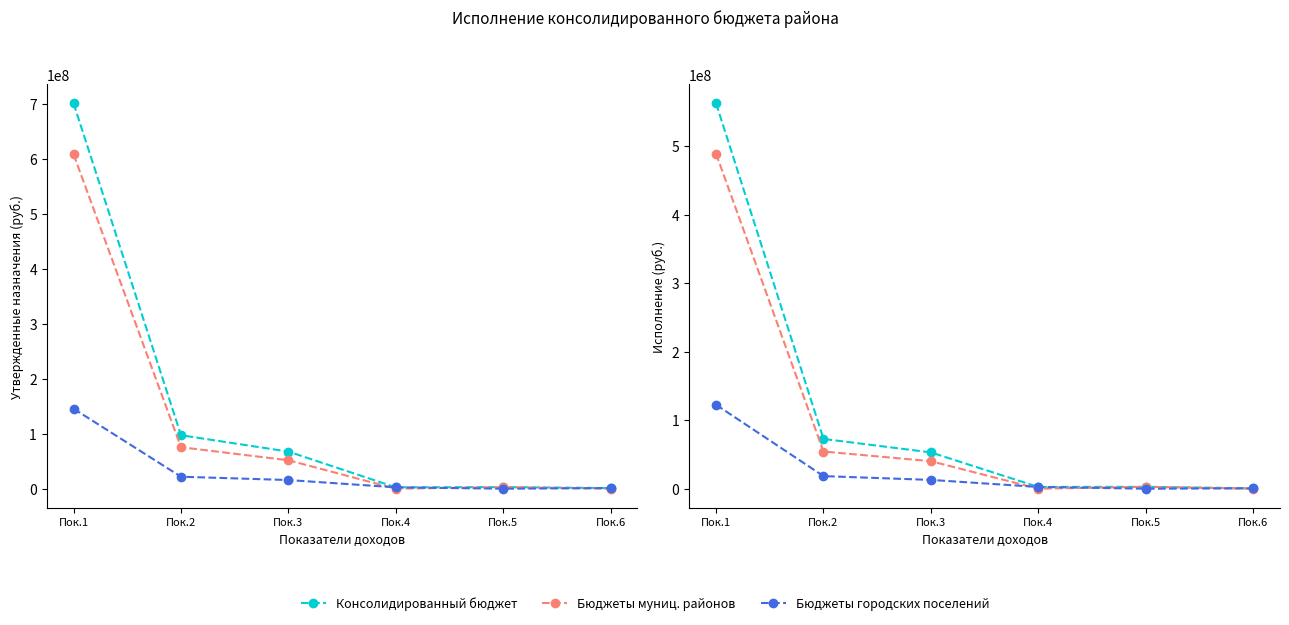

True or false: Консолидированный бюджет has a value of 126525829.9 at Пок.2.

False